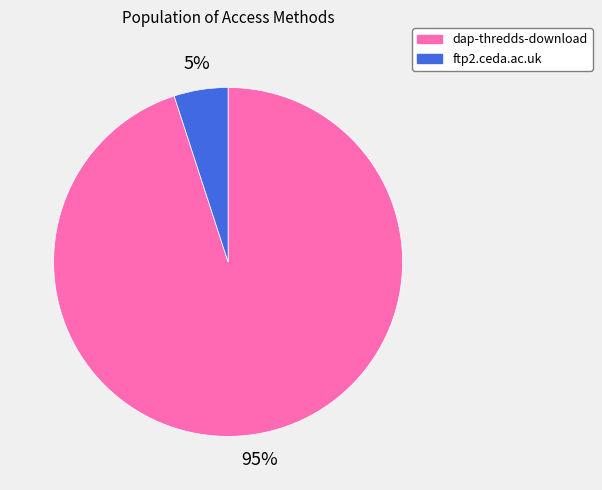

How many segments does this pie chart have?

2